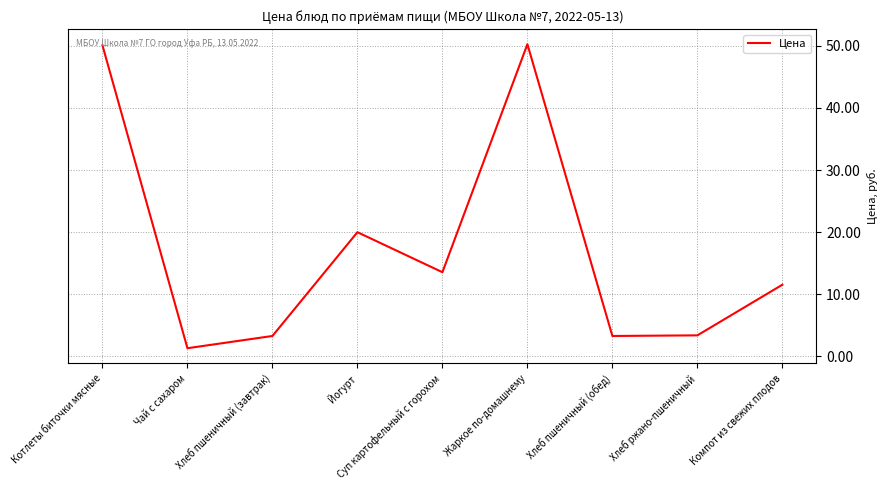

What is the difference between the maximum and minimum values?

48.9